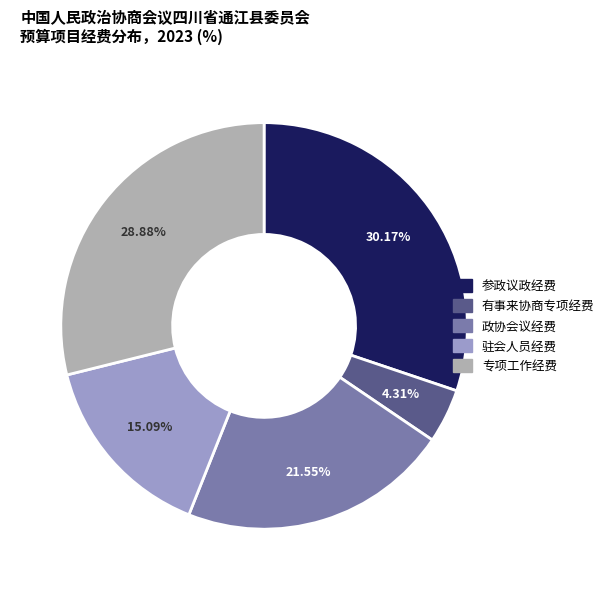

What is the largest slice in the pie chart?

参政议政经费